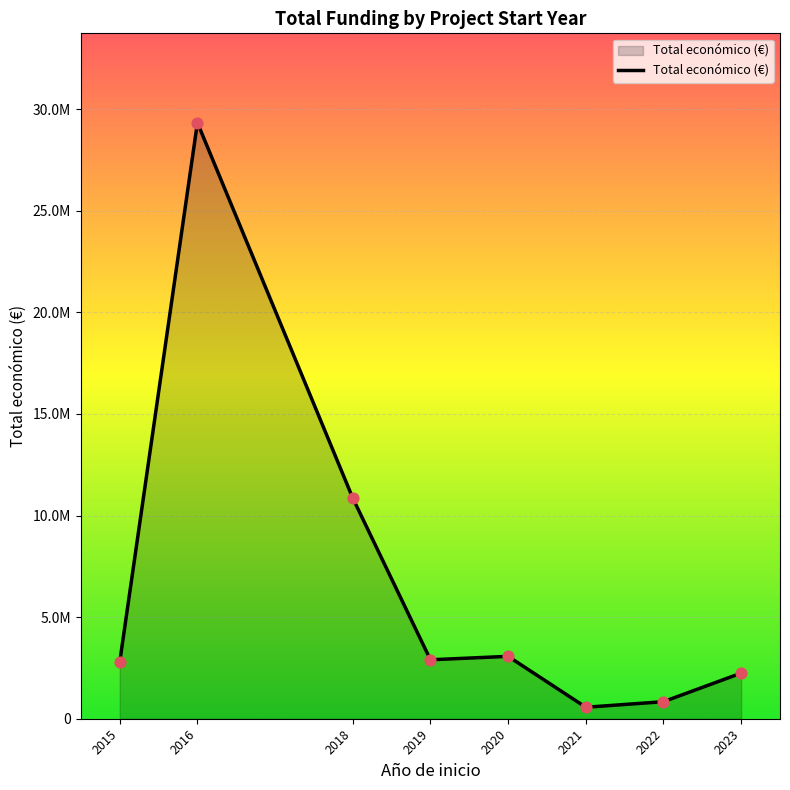

What is the change in value from 2021 to 2022?

+273146